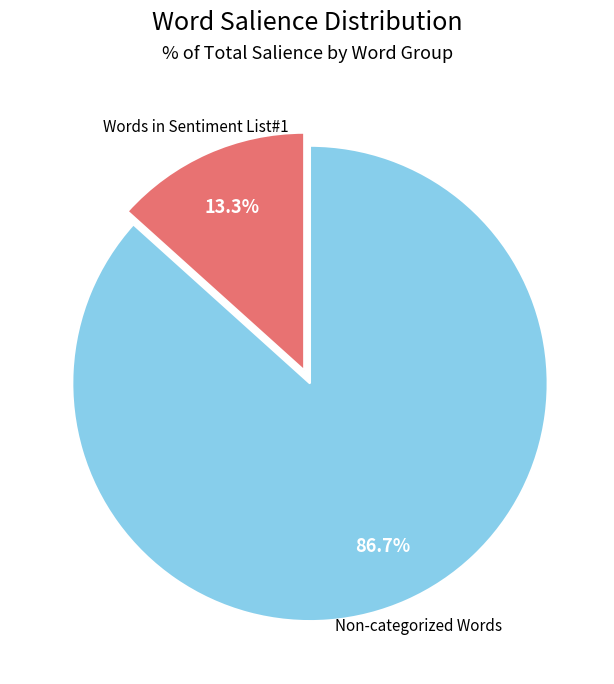

Is there a majority slice in this chart?

Yes